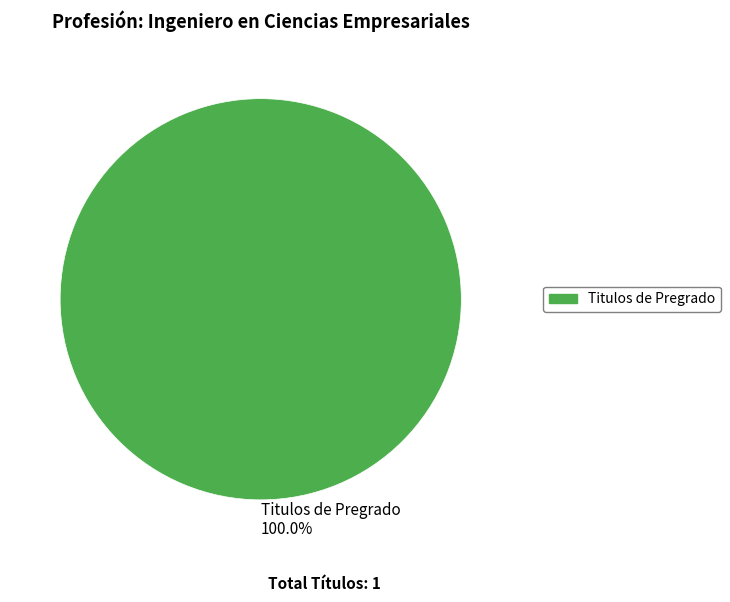

Rank the categories by value from highest to lowest.

Titulos de Pregrado 100.0%